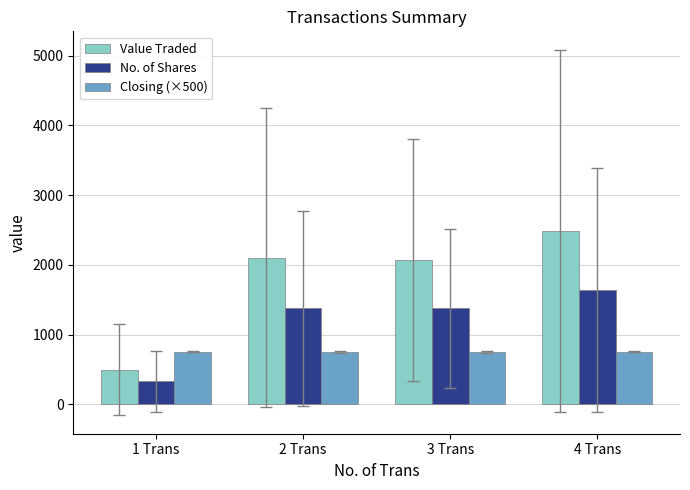

What value does the Value Traded series have at 1 Trans?

498.5